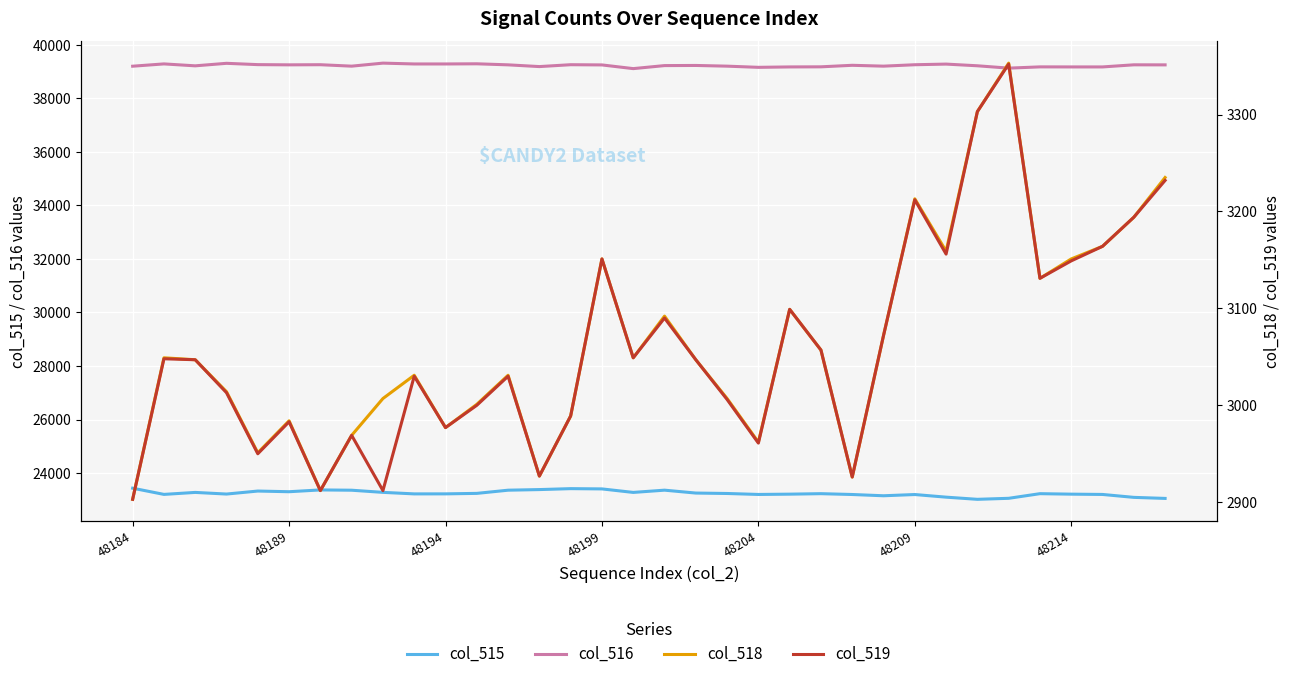

What is the lowest value of the col_515 series?

23020